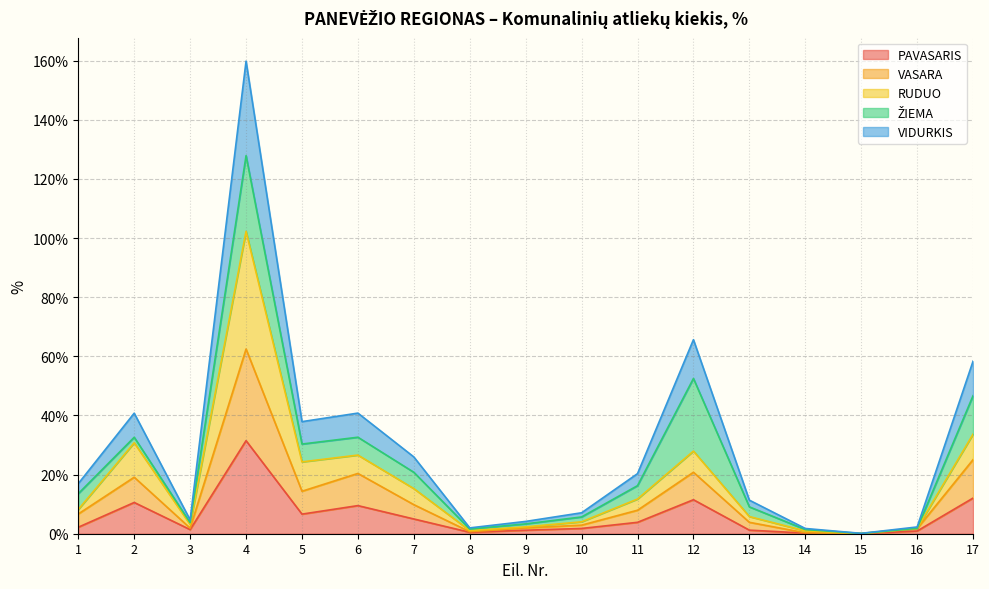

What is the lowest value of the VIDURKIS series?

0.1